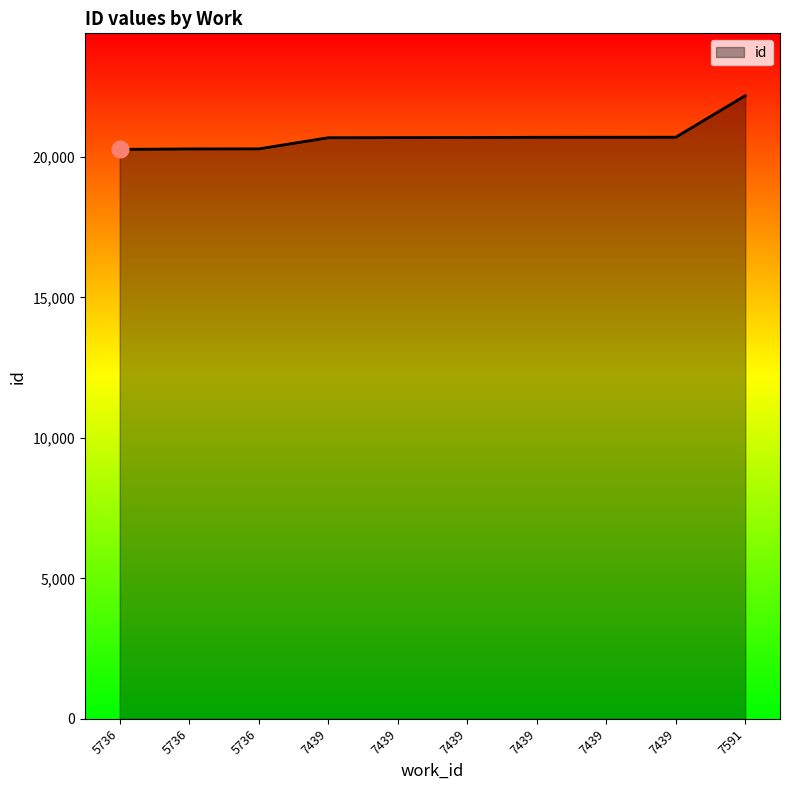

Rank the categories by value from lowest to highest.

5736, 5736, 5736, 7439, 7439, 7439, 7439, 7439, 7439, 7591